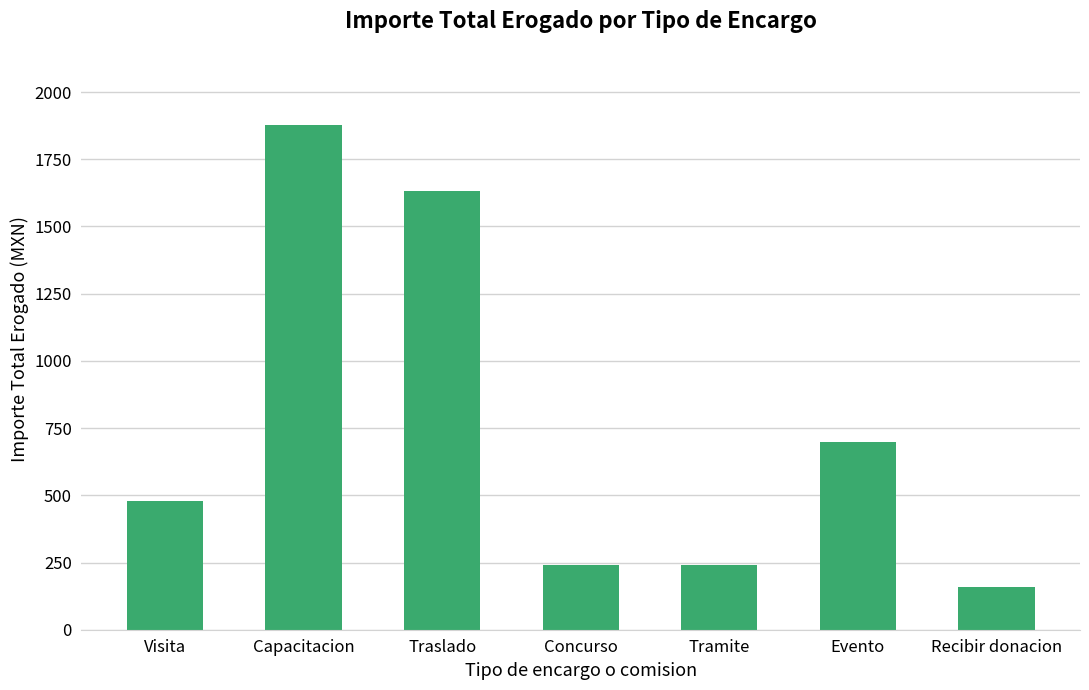

How many data points are less than 480?

3